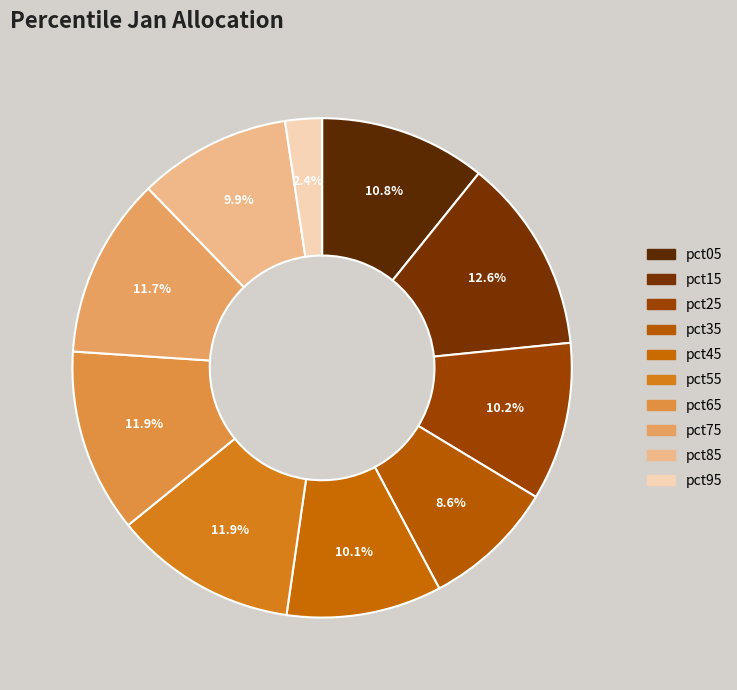

Is there any slice that represents more than half of the pie?

No